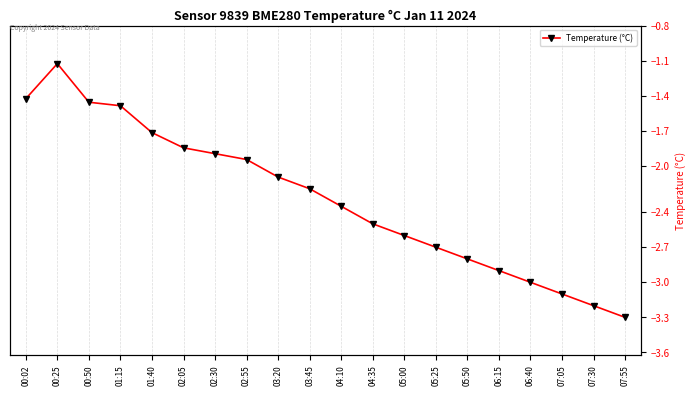

Between 01:15 and 07:05, which is larger?

01:15